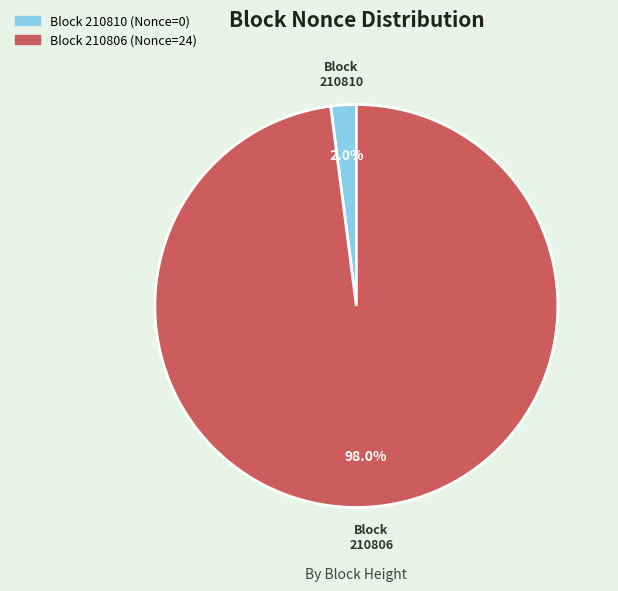

Does any single category account for the majority?

Yes